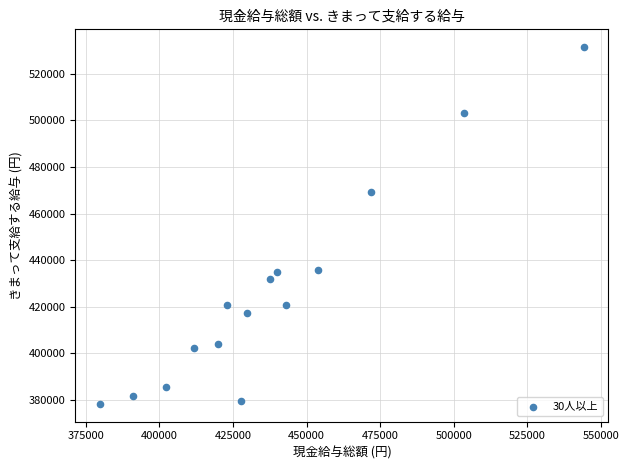

What is the range of Y values (max minus min)?

153173